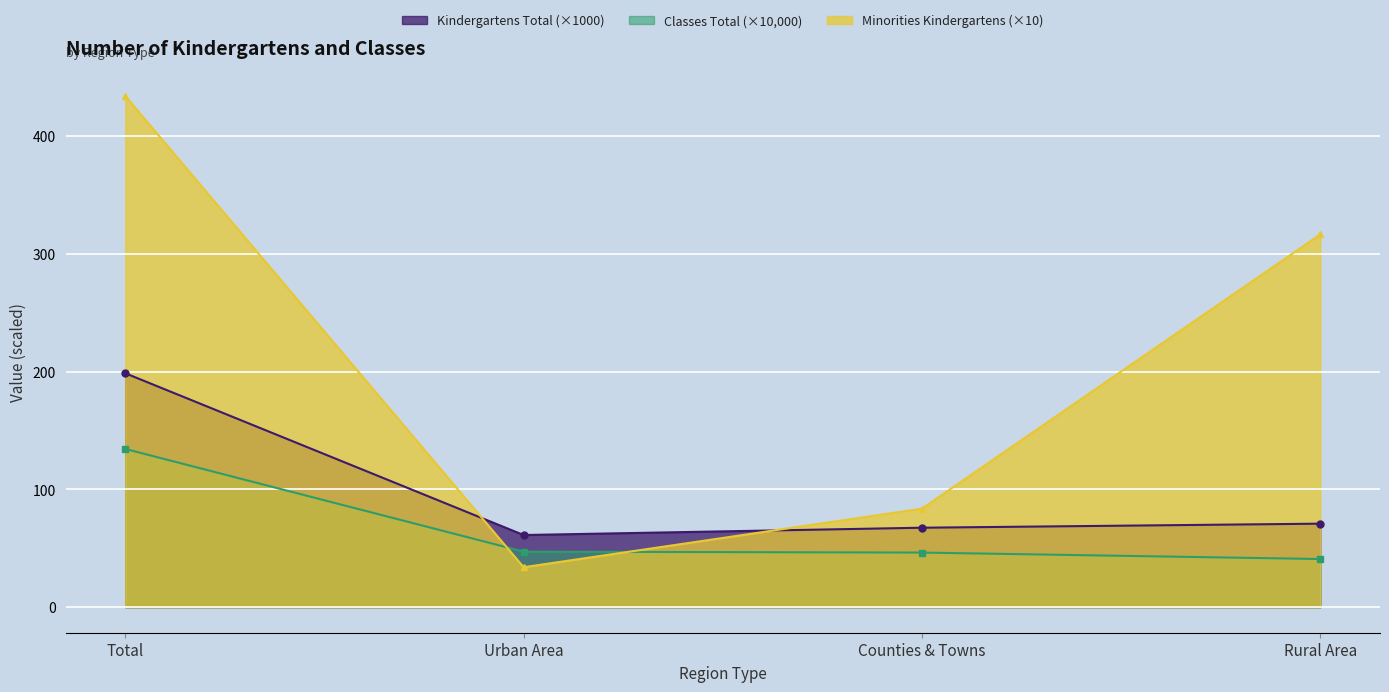

Reading left to right, extract all data points from this chart.

Kindergartens Total: Total=198.6	Urban Area=61.2	Counties & Towns=67.4	Rural Area=70.9
Classes Total: Total=134.3	Urban Area=47.1	Counties & Towns=46.3	Rural Area=40.8
Minorities Kindergartens: Total=433.9	Urban Area=33.9	Counties & Towns=83.6	Rural Area=316.4